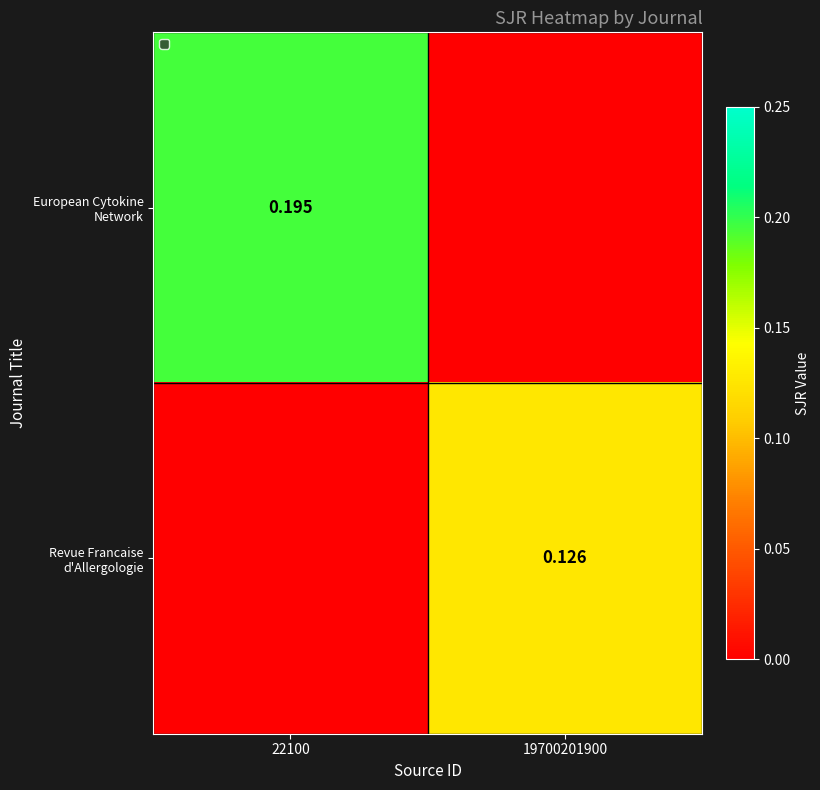

How many data points in Revue Francaise d'Allergologie are above 0?

1